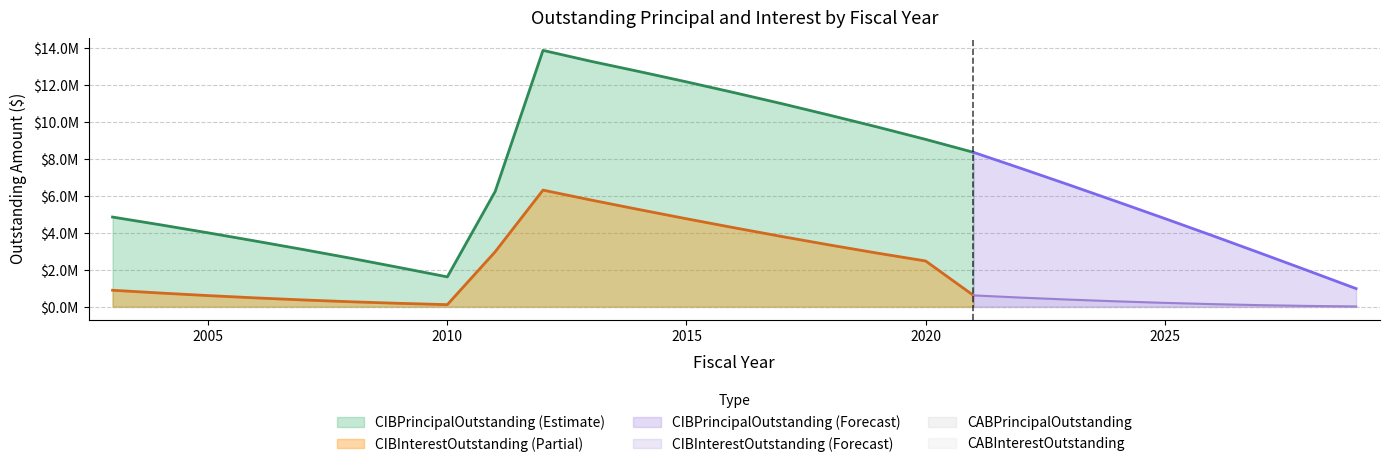

What is the spread (max minus min) of values at 2013?

13290000.0